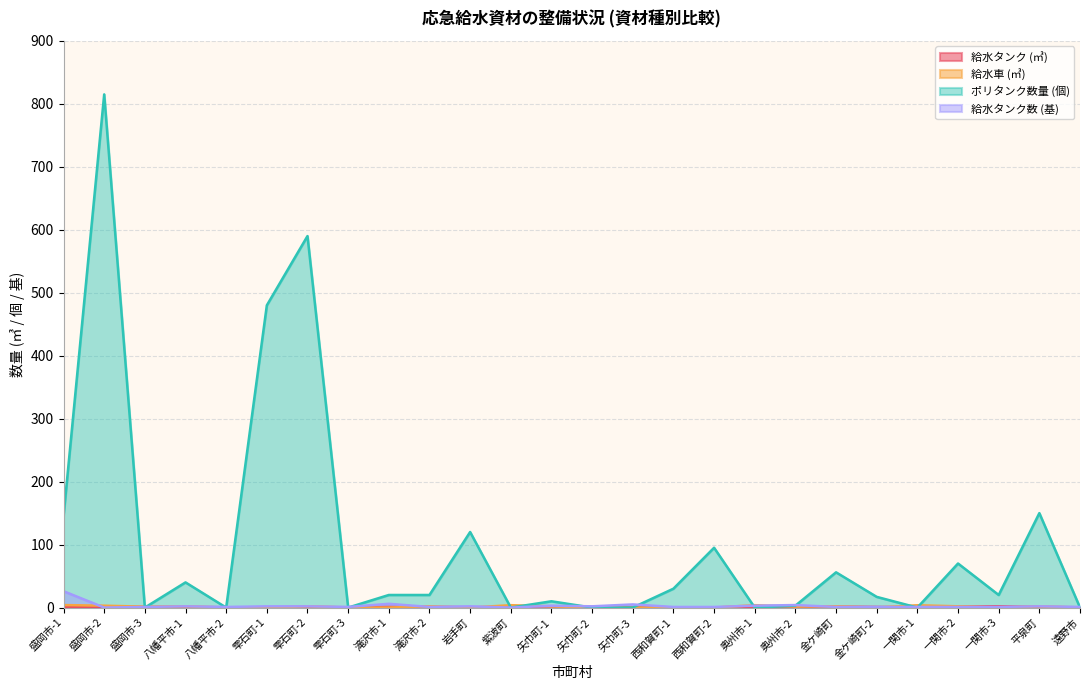

What is the total value across all series at 矢巾町-2?

3.0